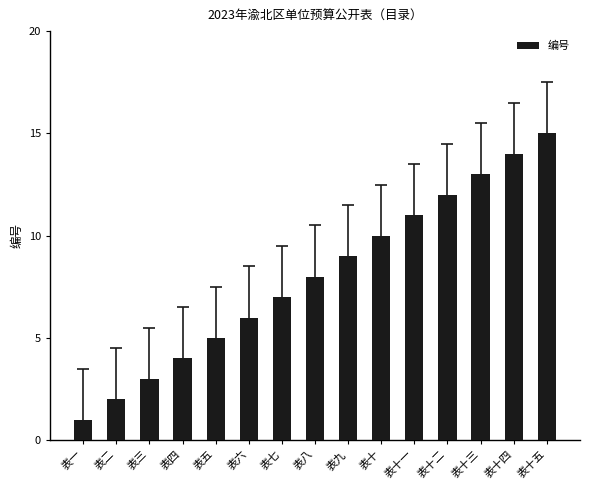

What is the difference between the second highest and second lowest values?

12